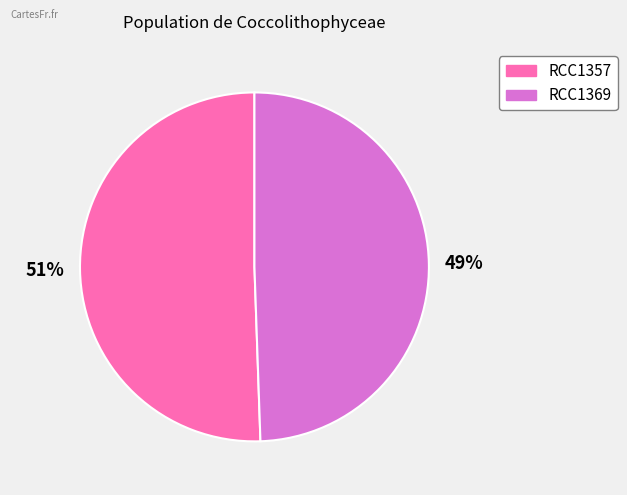

How many slices are in this pie chart?

2